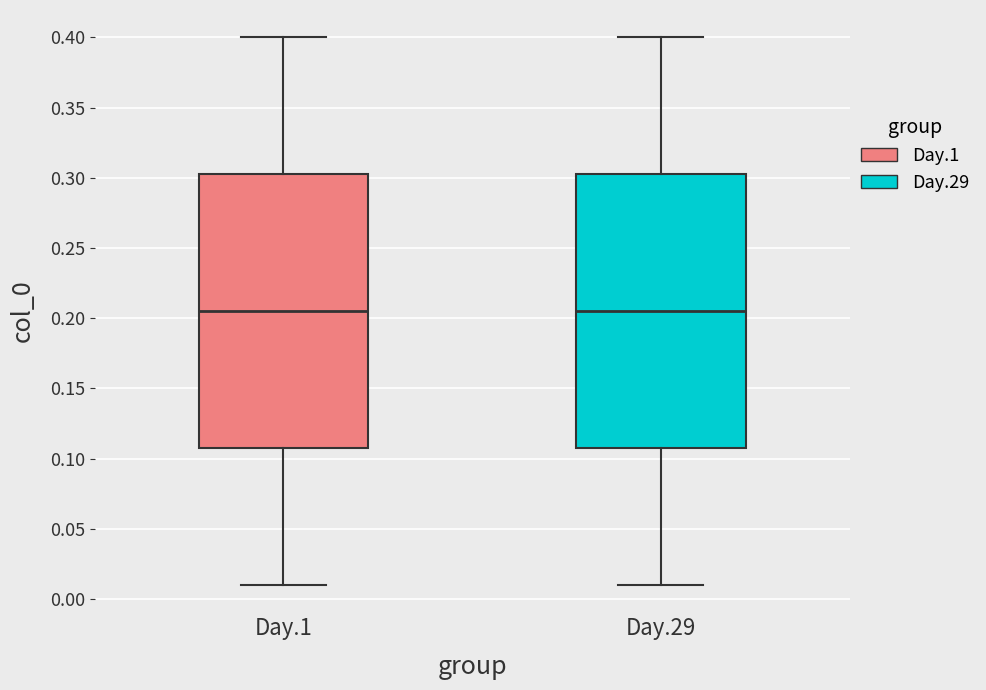

Reading left to right, transcribe this box plot: for each box, give where its median line is, the range the box spans, and where its two whiskers end, as read against the y-axis. The values are not printed on the chart, so give them approximately, as read against the axis.

Day.1: median 0.205, box 0.110 to 0.305, whiskers 0.010 to 0.400
Day.29: median 0.205, box 0.110 to 0.305, whiskers 0.010 to 0.400